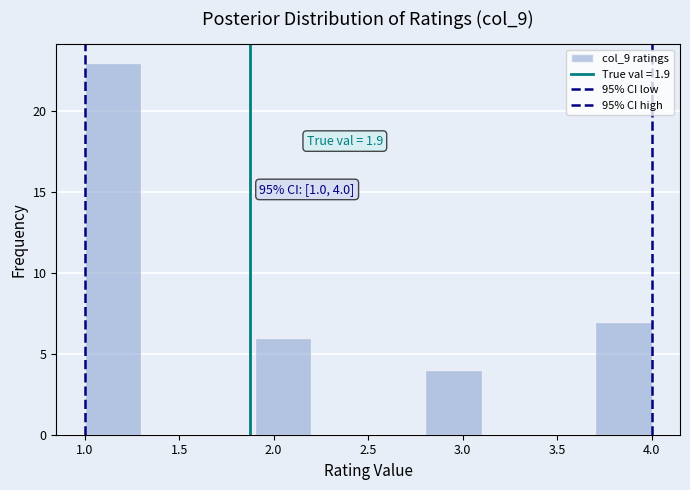

Over which range of the x-axis is the bar tallest?

1.0 to 1.3